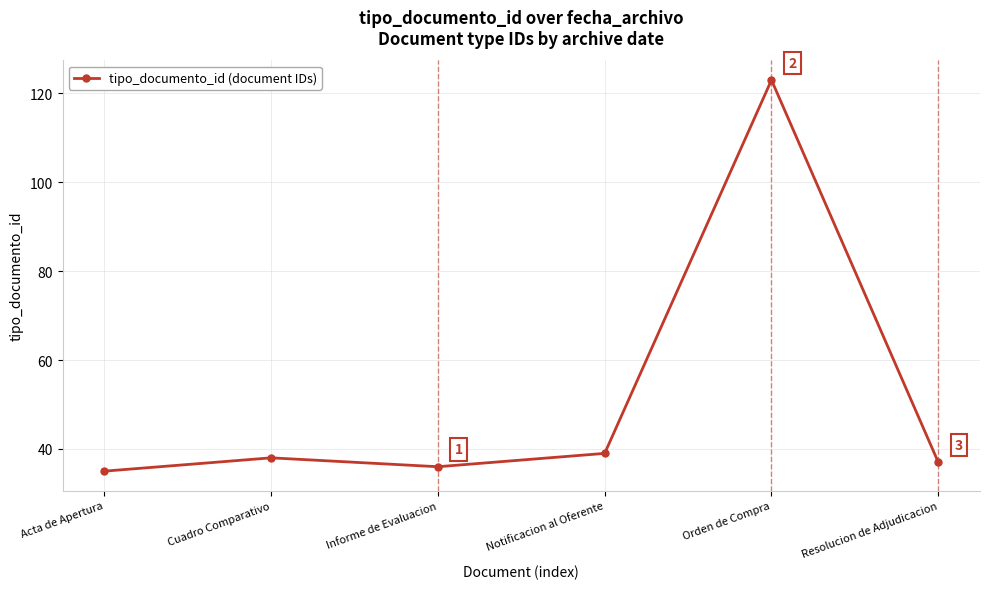

What is the value of the 5th point from the left?

123